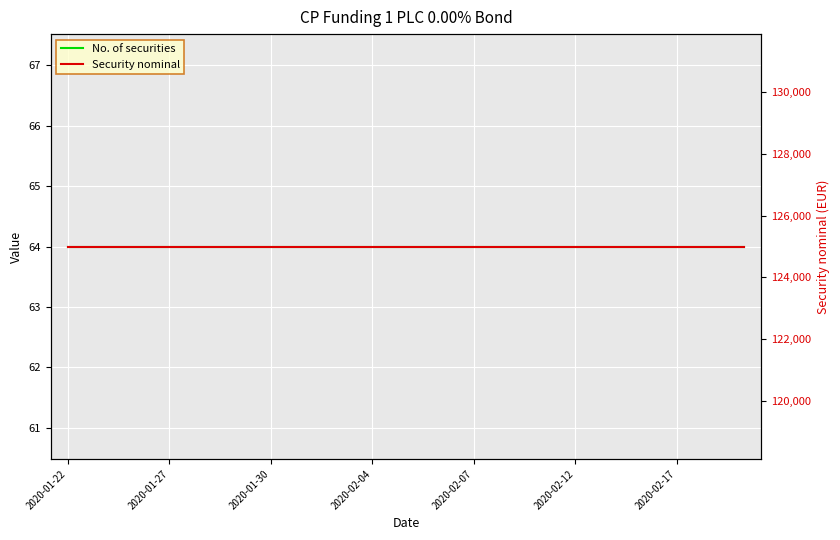

What is the value of the No. of securities point at the 7th from the left?

64